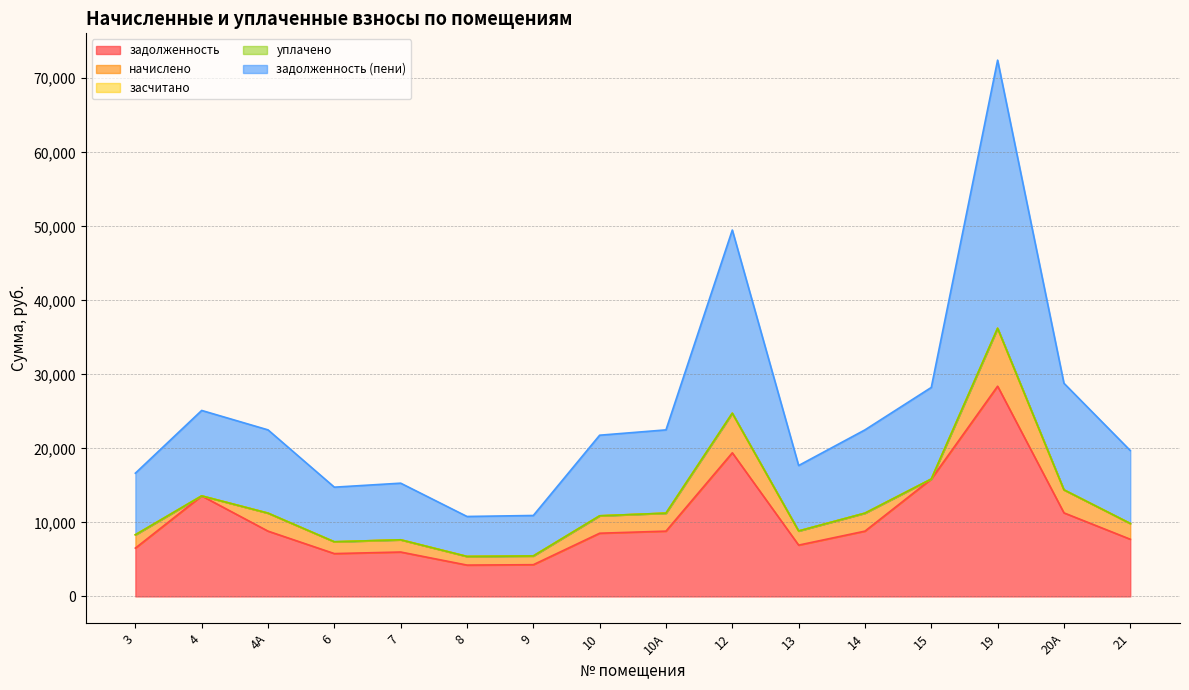

True or false: начислено has a value of 1652.4 at 7.

True